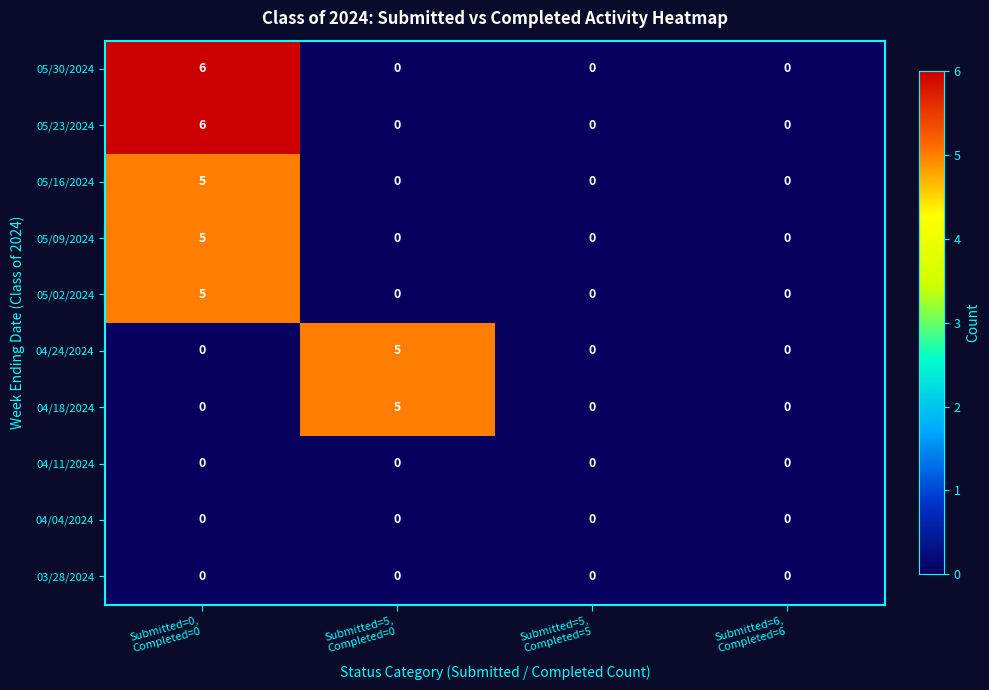

Count the 05/02/2024 values in the range 0 to 5.

4